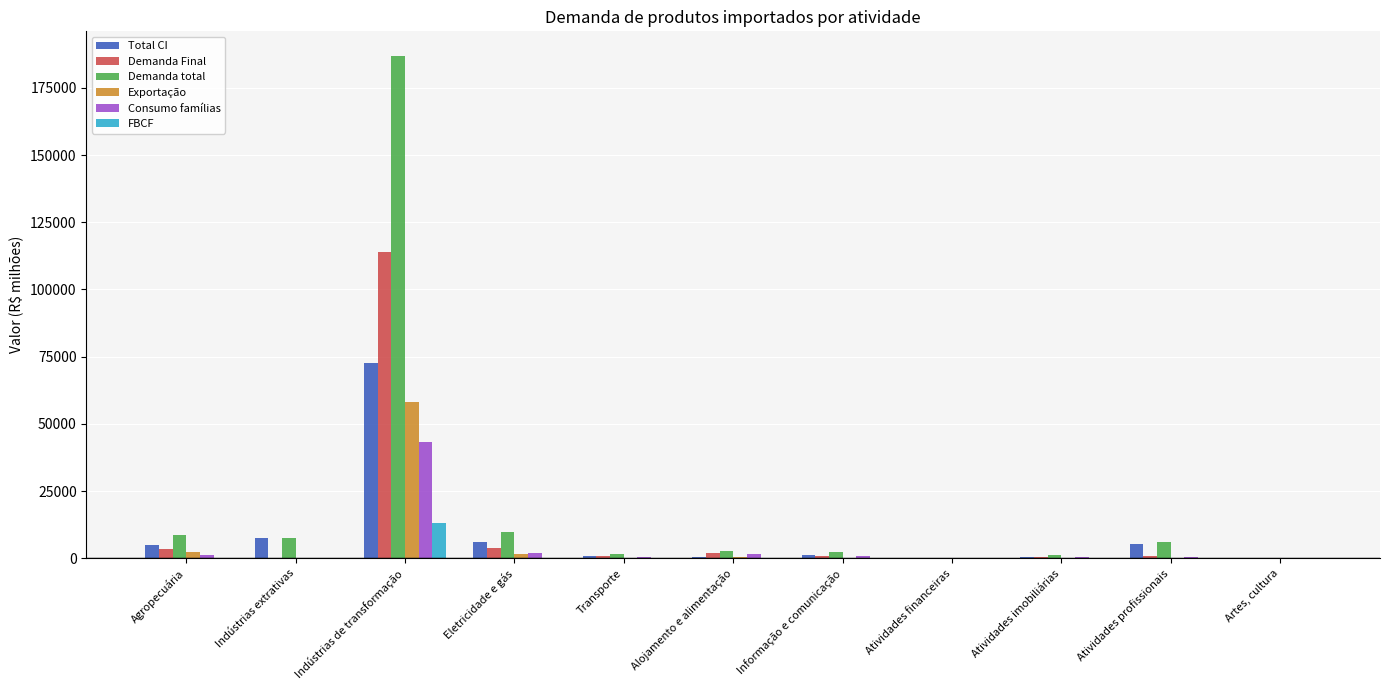

Are the bars horizontal?

No